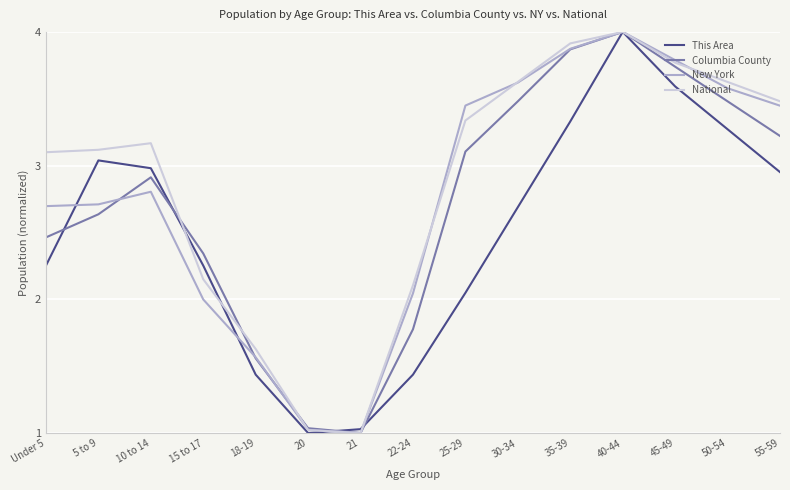

Which category has the highest value in the New York series?

40-44